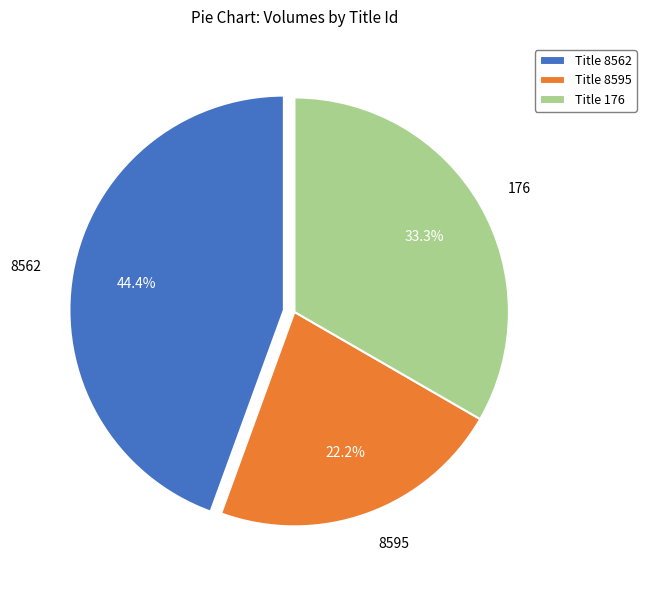

Is the sum of 8595 and 8562 greater than half?

Yes